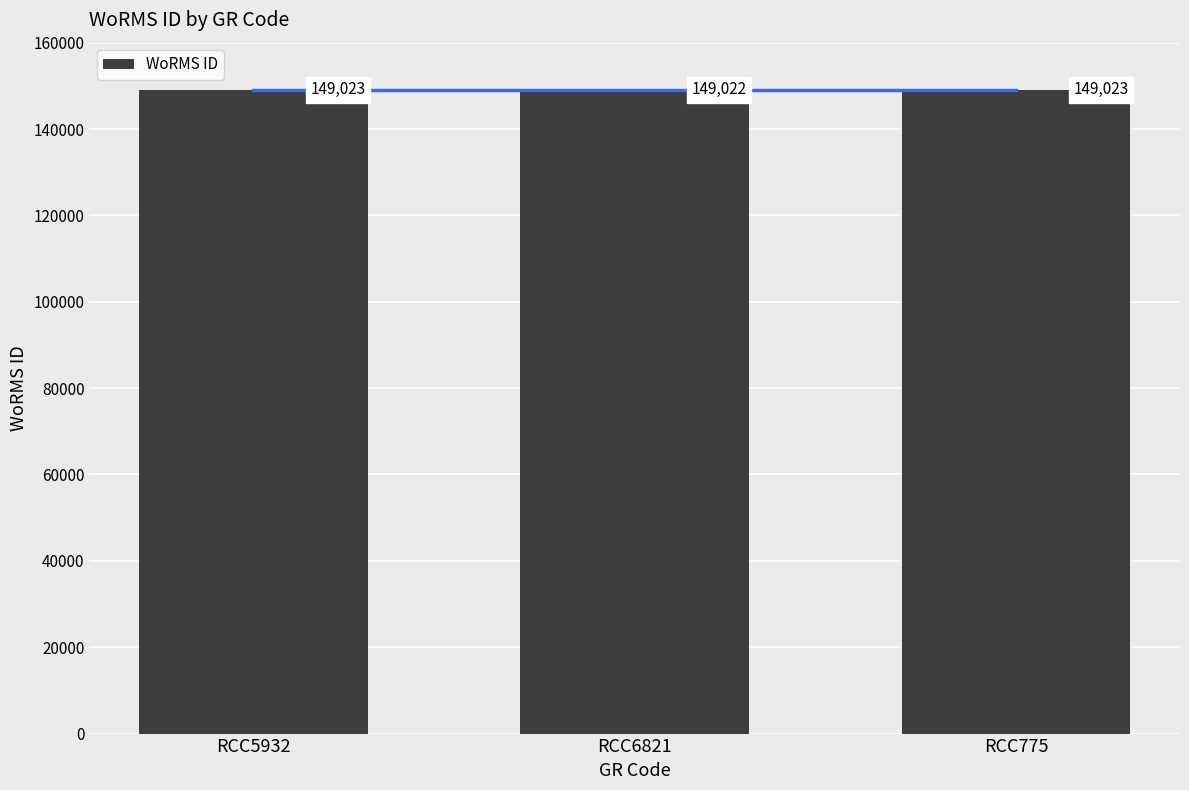

Reading left to right, list all the values displayed in this chart.

RCC5932=149023	RCC6821=149022	RCC775=149023